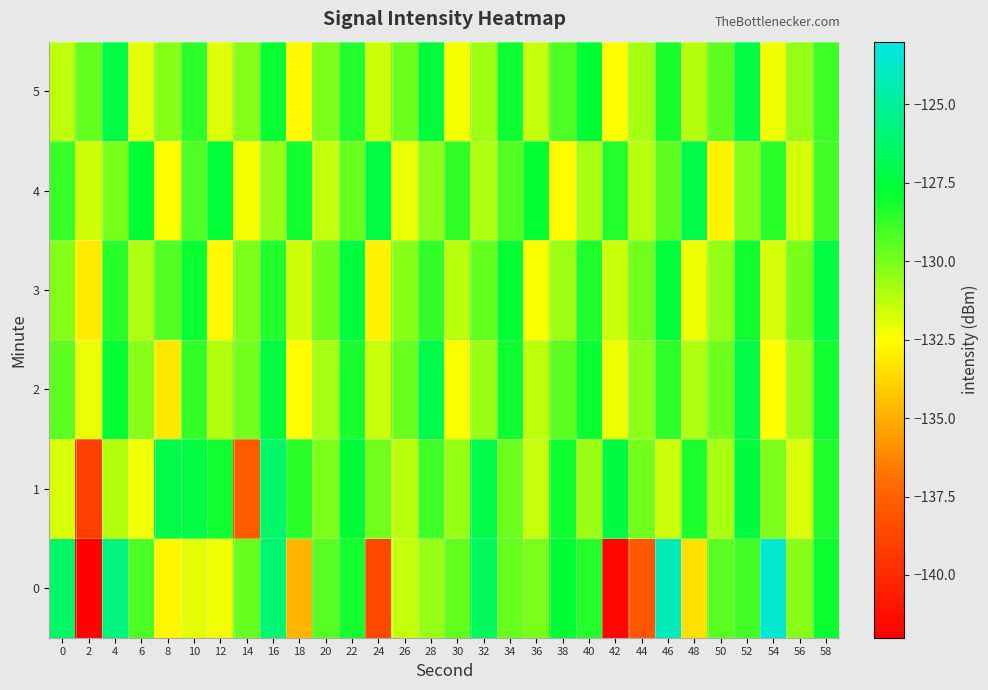

Which series has the largest total across all categories?

4